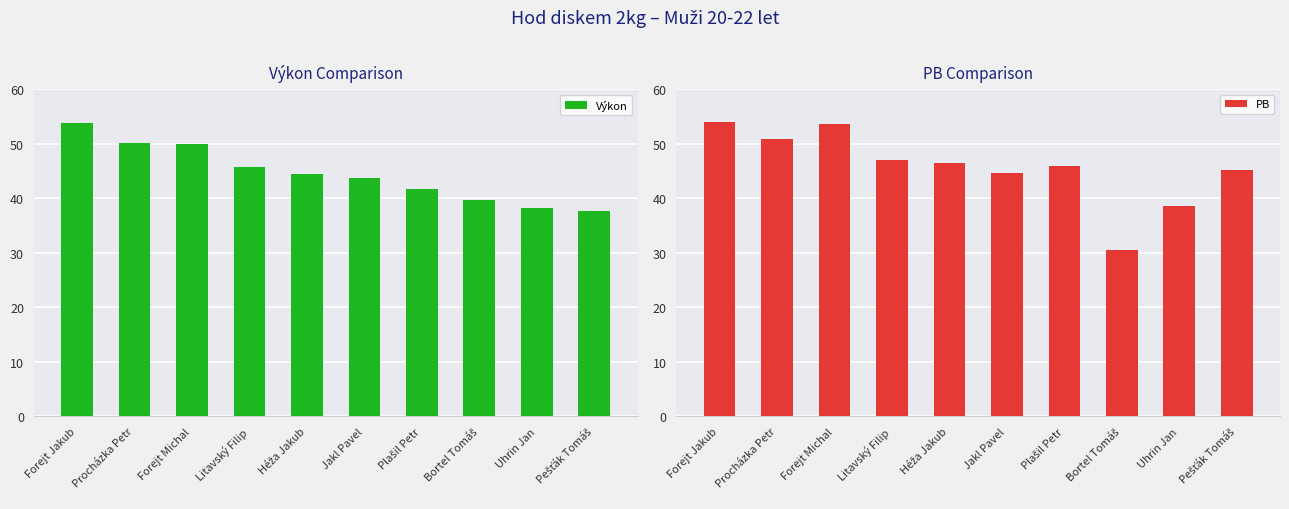

Is the value of PB at Litavský Filip greater than the value of Výkon at Procházka Petr?

No